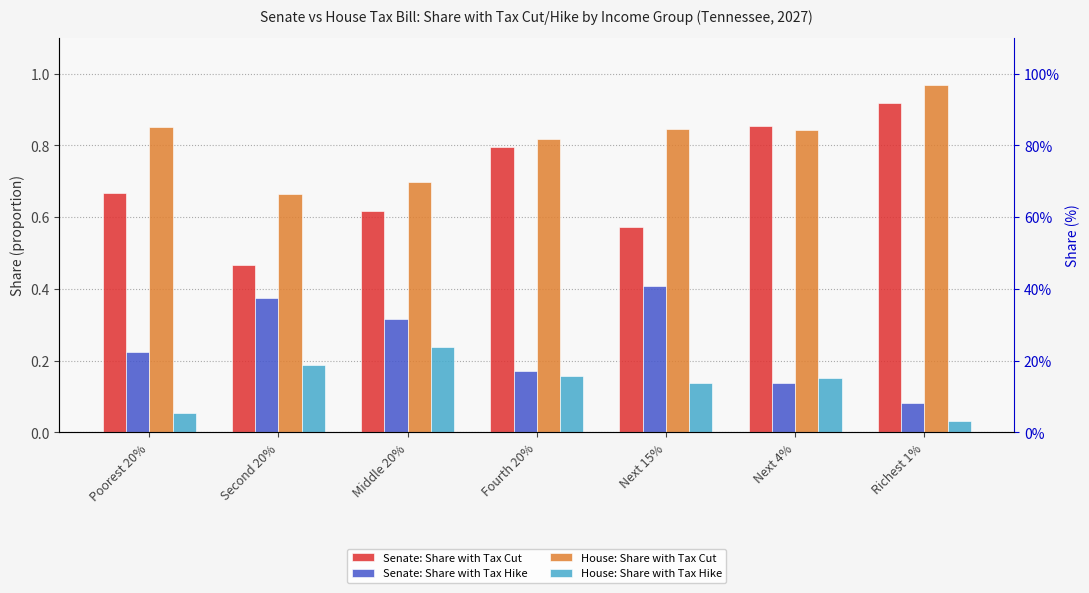

How many bars are there in each group?

4